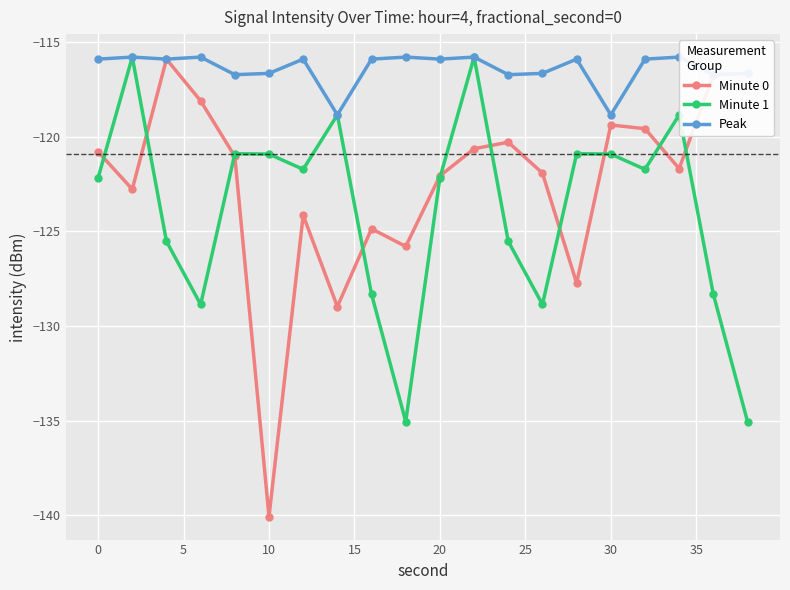

True or false: Minute 1 and Peak cross at least once.

False